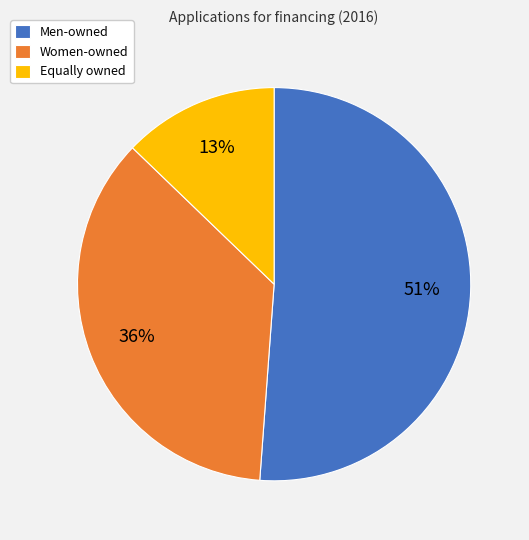

Which slice represents more than half of the pie?

Men-owned